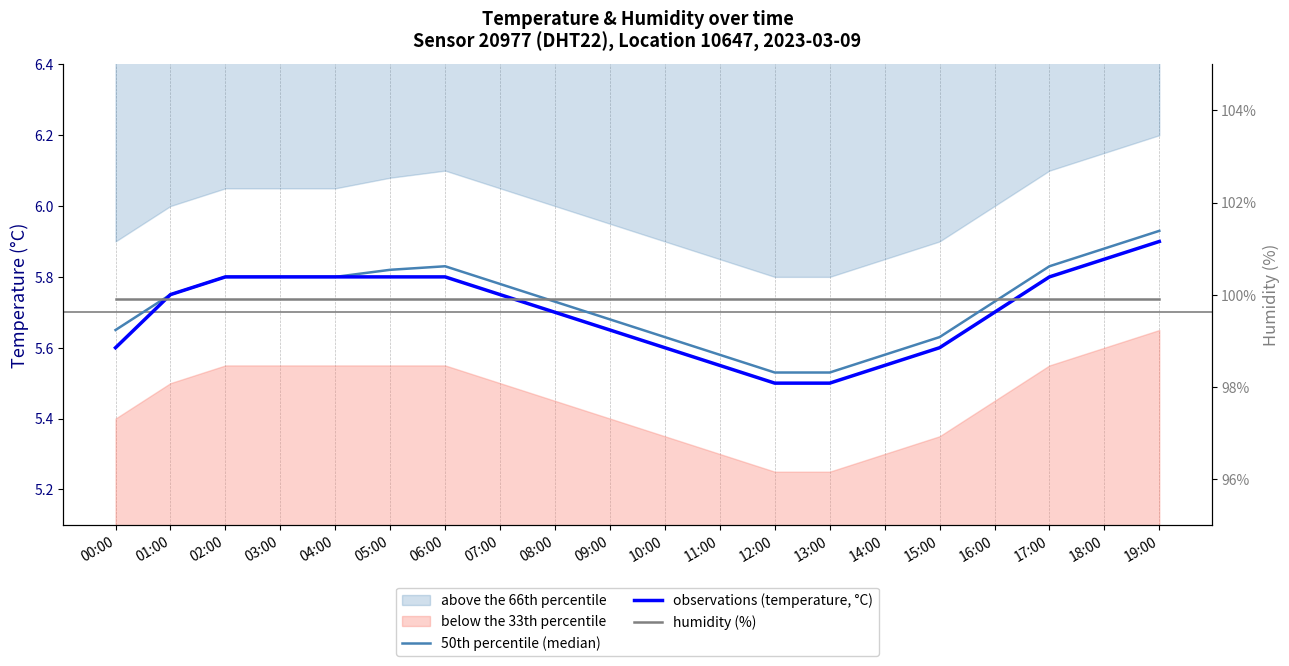

Where is 50th percentile (median) nearest to the value 5?

12:00